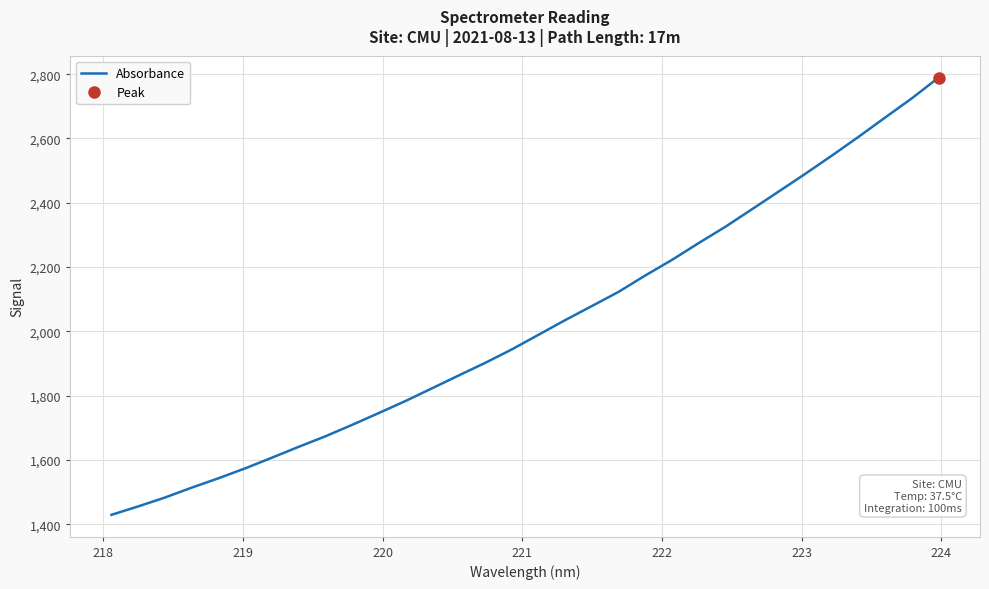

What is the minimum value for Absorbance?

1430.0